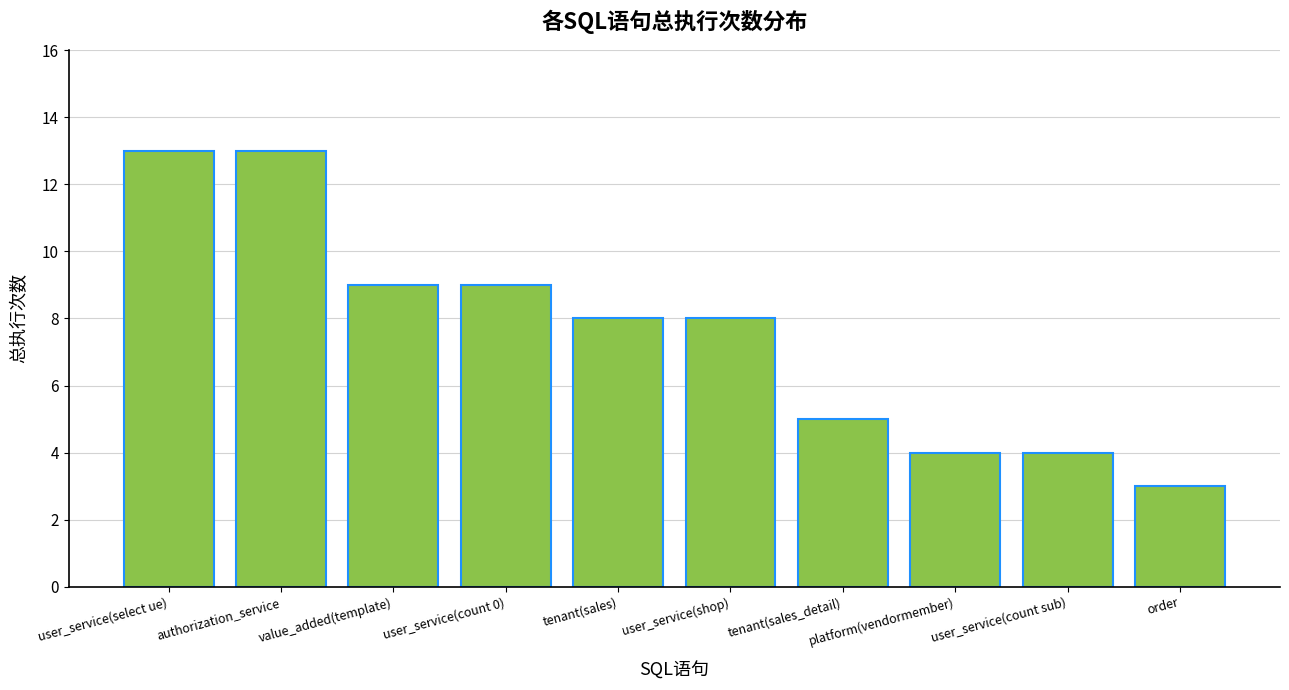

What is the value of the 2nd bar from the left?

13